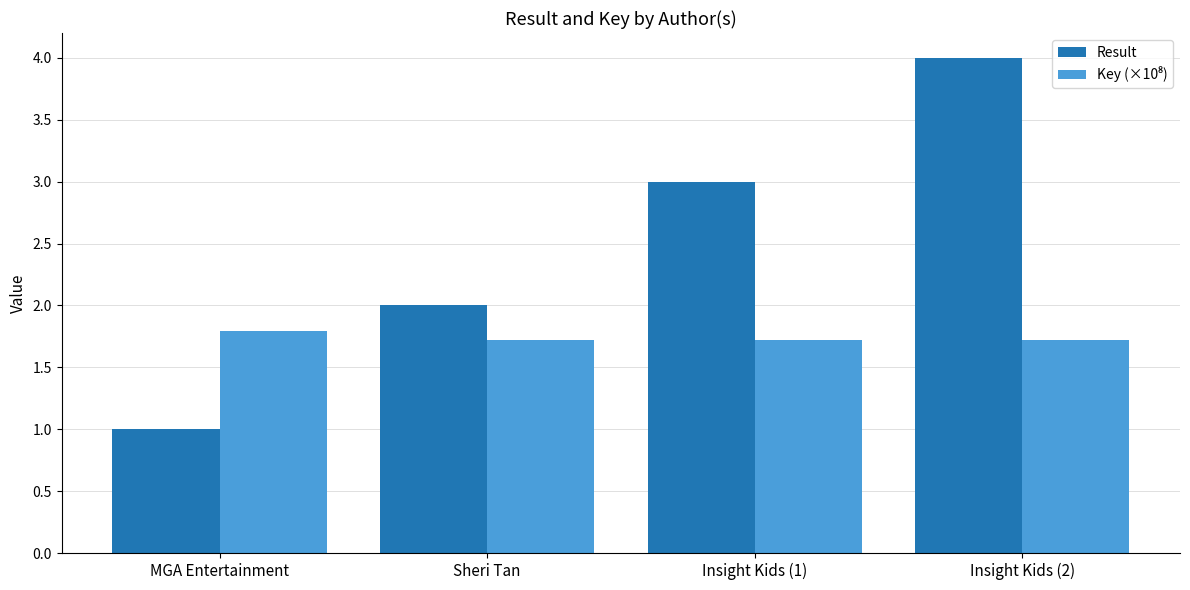

Which series has the largest total across all categories?

Result